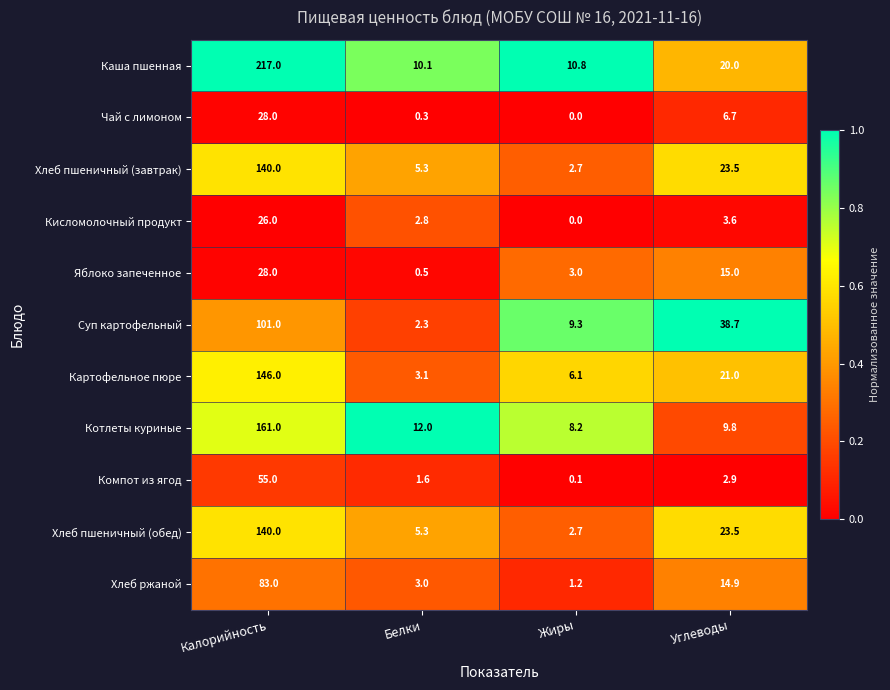

Is it true that Хлеб пшеничный (обед) equals 10.1 at Углеводы?

False